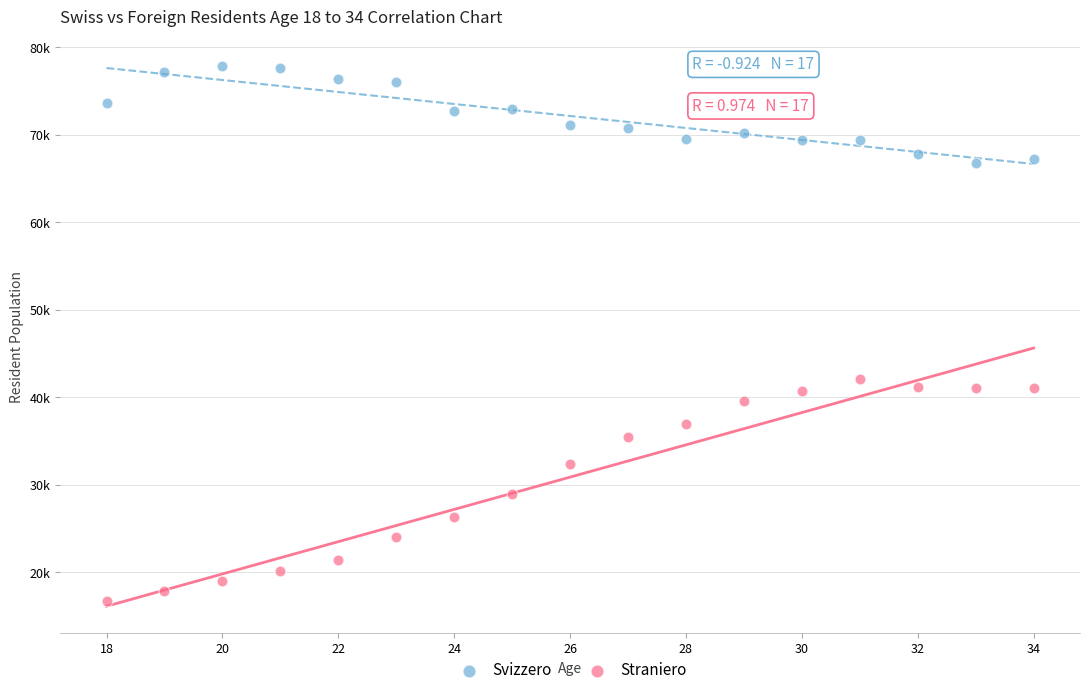

Which series reaches the maximum Y coordinate?

Svizzero